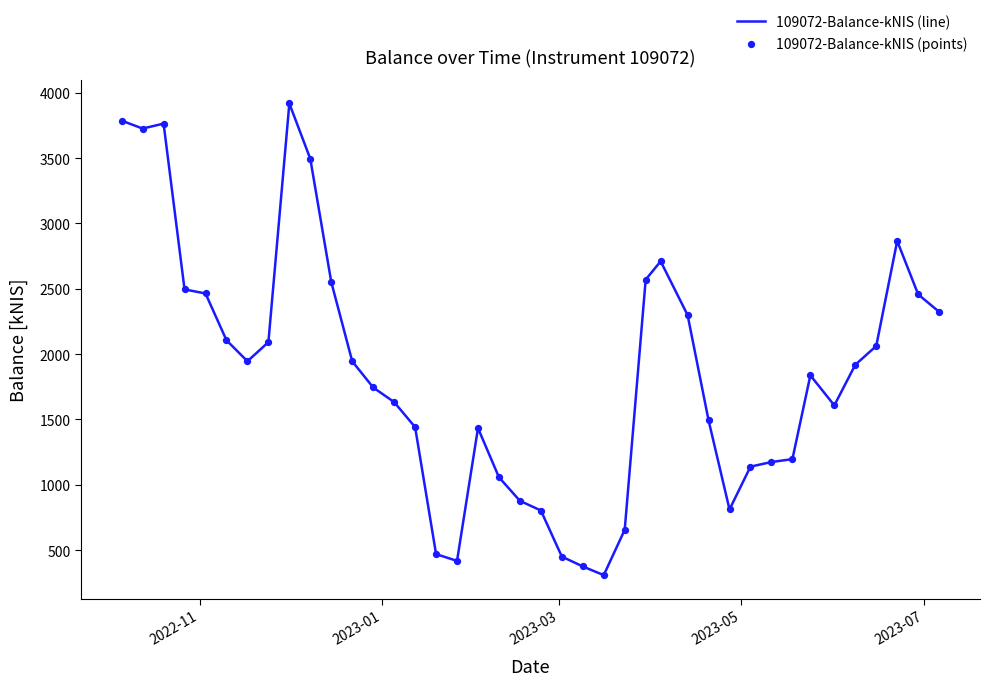

What is the smallest value displayed?

307.8